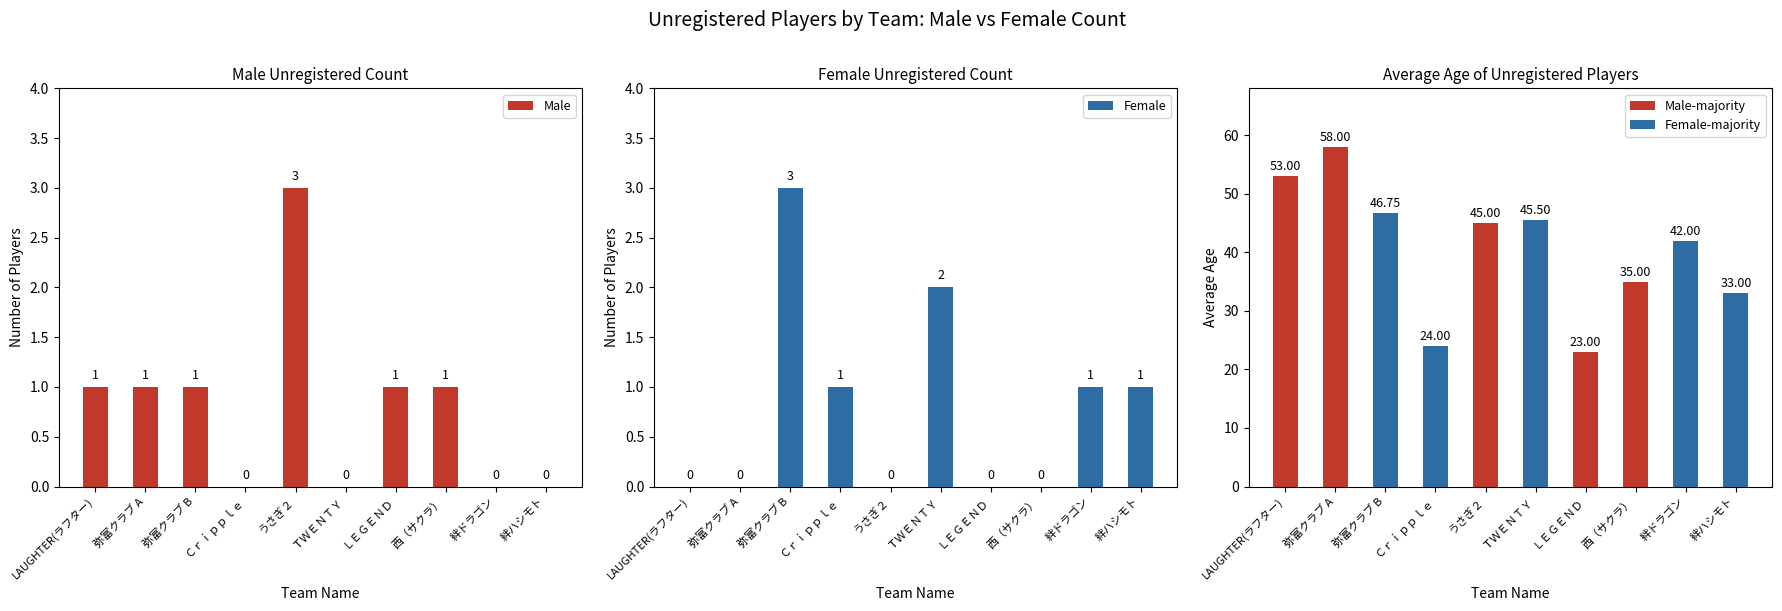

Is the value of Male at Ｃｒｉｐｐｌｅ greater than the value of Female at ＬＥＧＥＮＤ?

No